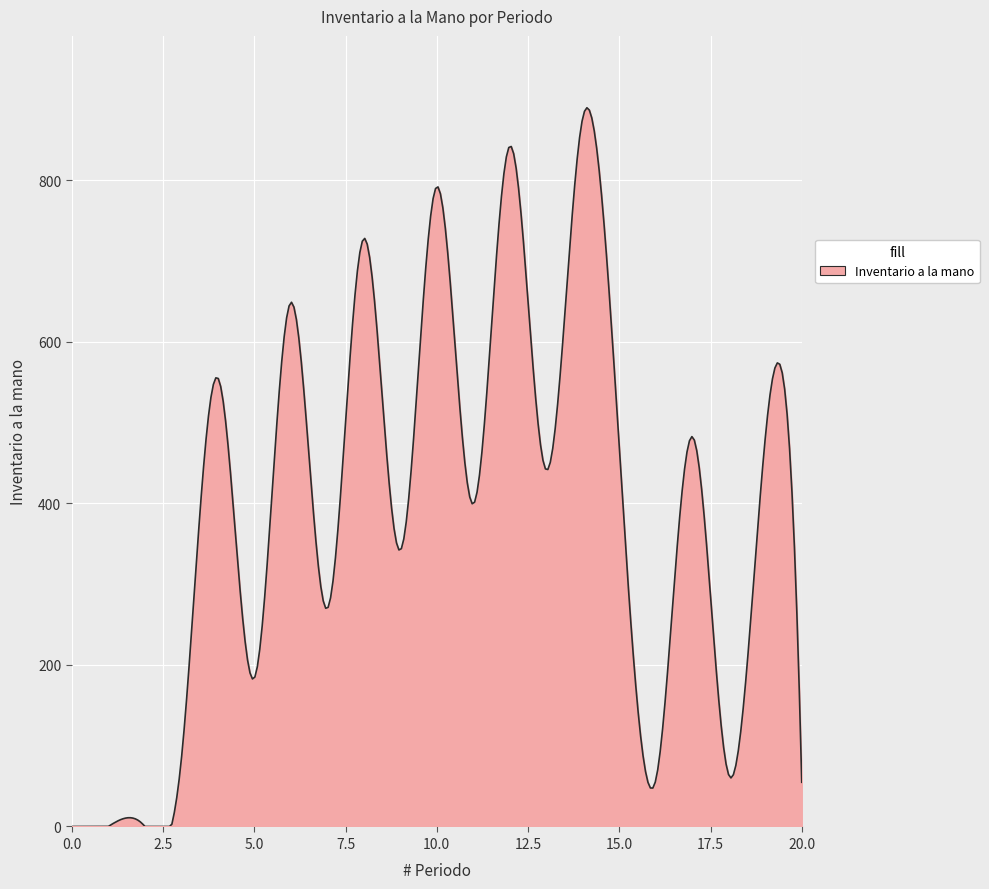

What is the maximum value shown in the chart?

889.5